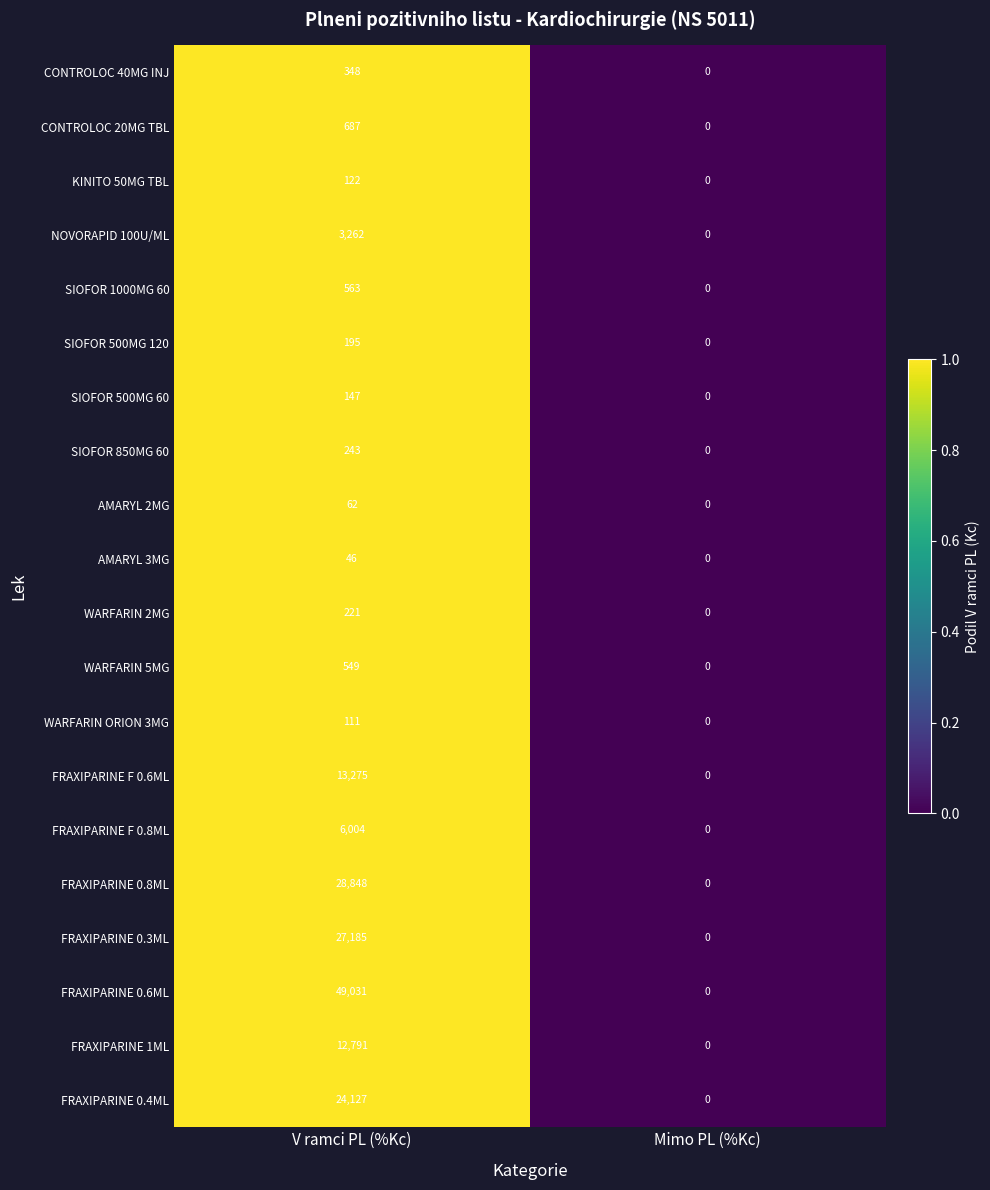

At which category is the sum across all series the highest?

V ramci PL (%Kc)